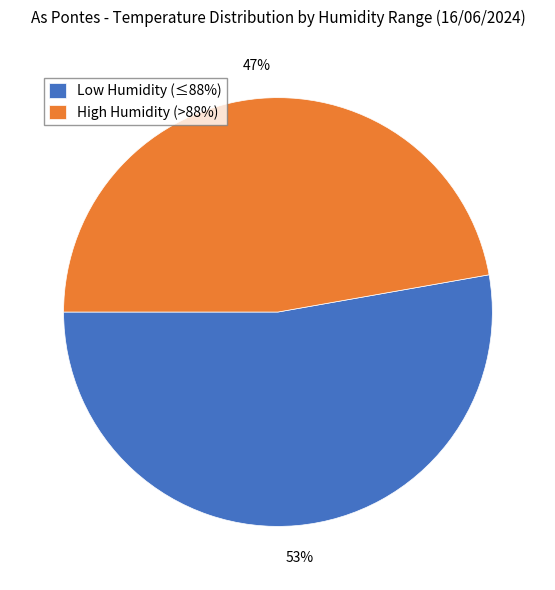

True or false: Low Humidity (≤88%) accounts for 67% of the total.

False